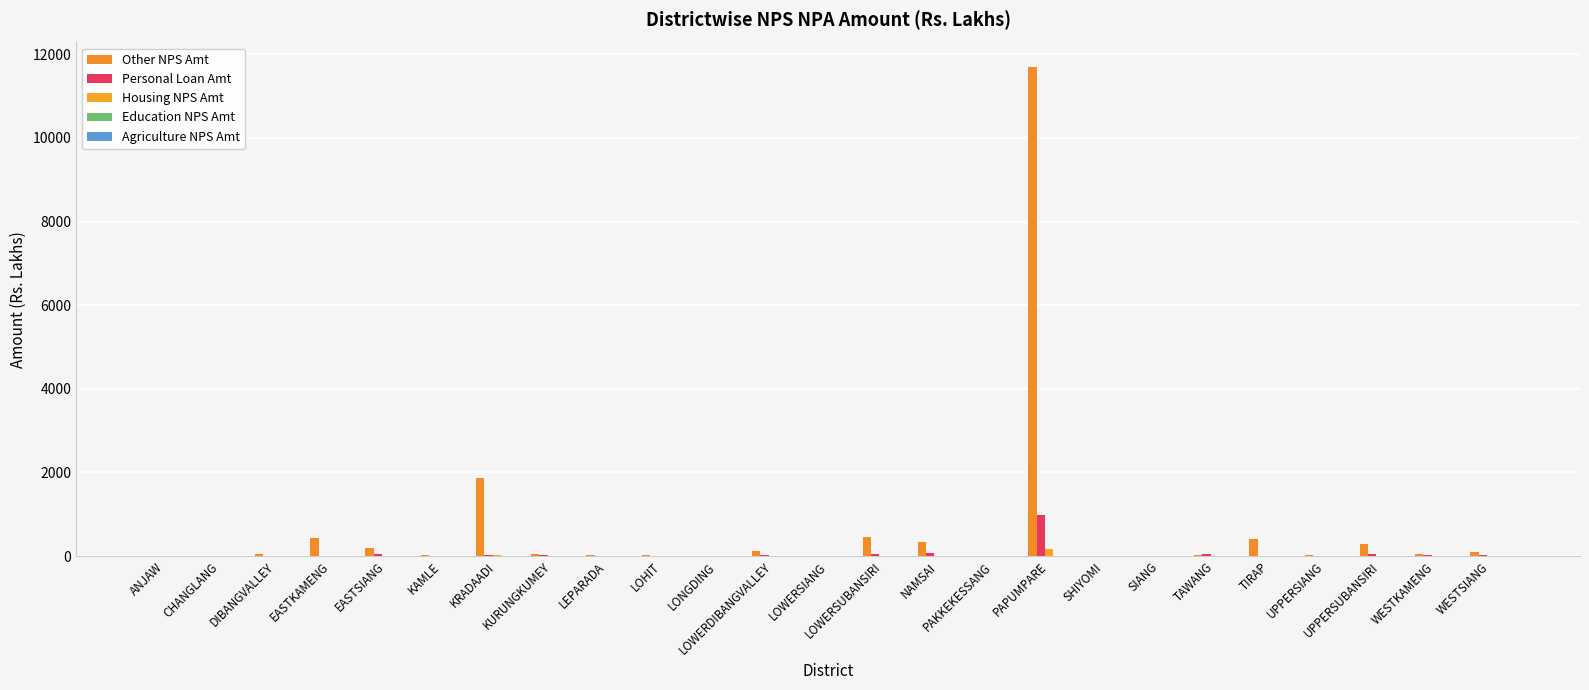

What is the sum of all Other NPS Amt values?

16189.9